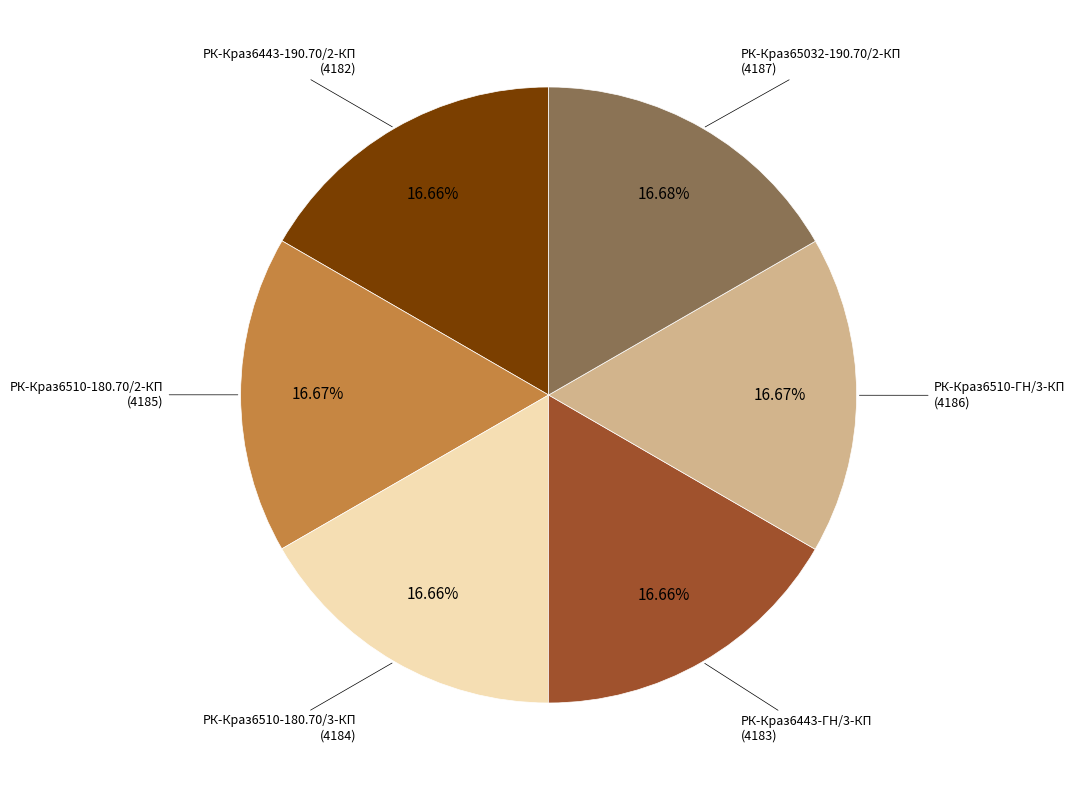

Is there any slice that represents more than half of the pie?

No